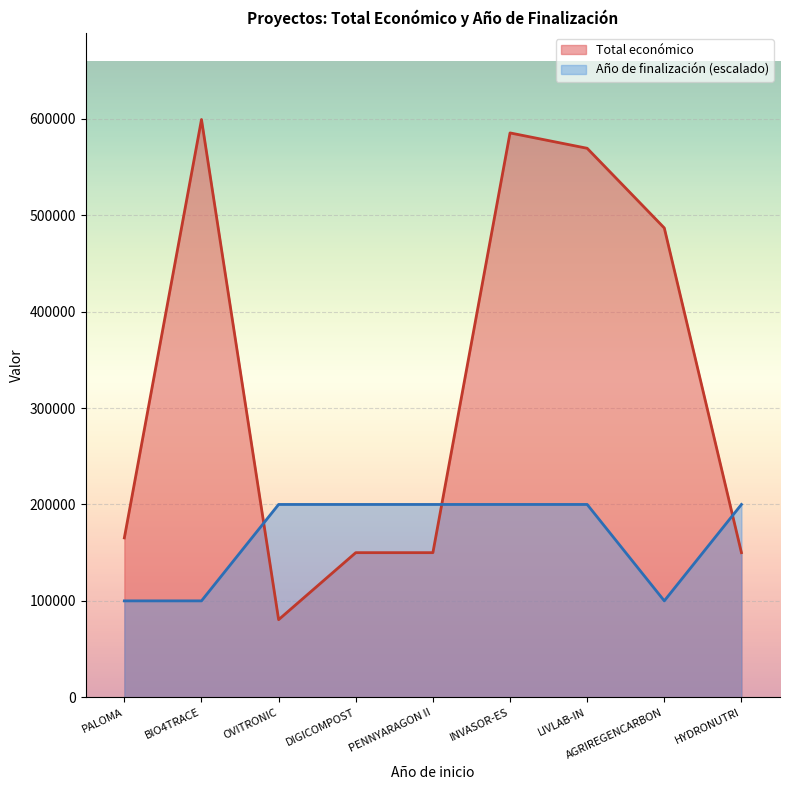

Where is the first local maximum for Total económico?

BIO4TRACE